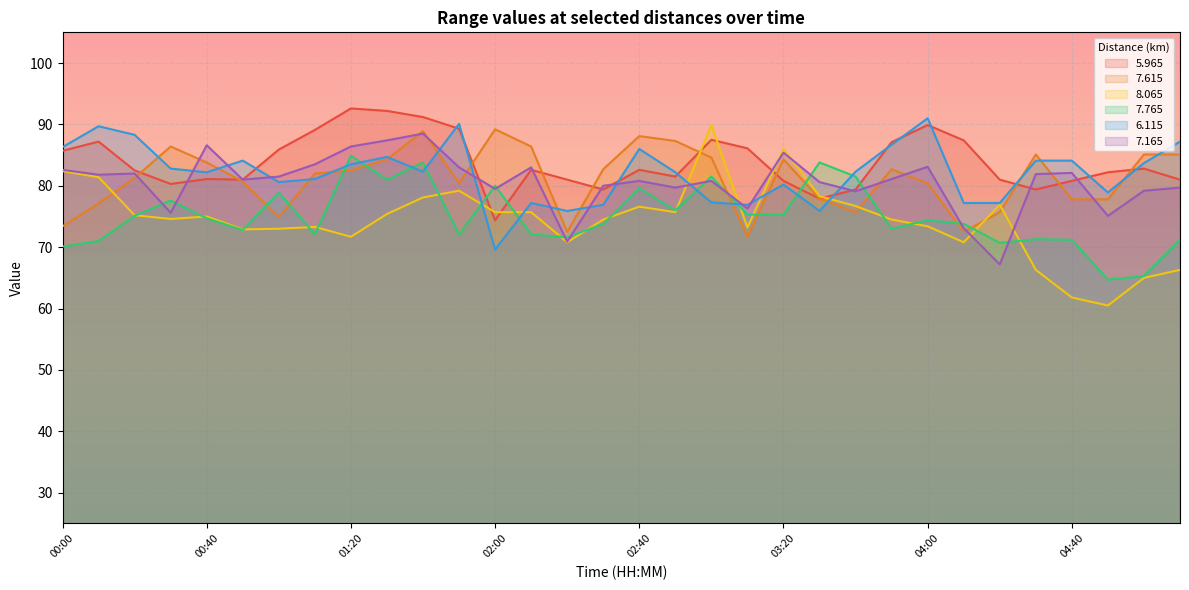

At which category does   7.165 reach its first local peak?

00:20